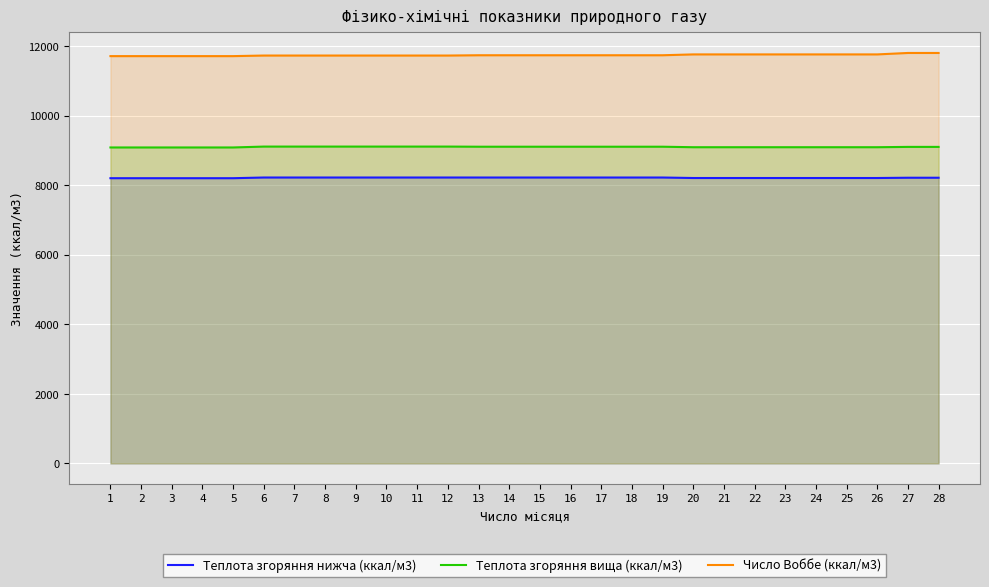

What is the value of the Теплота згоряння нижча (ккал/м3) point at the 10th from the left?

8222.3